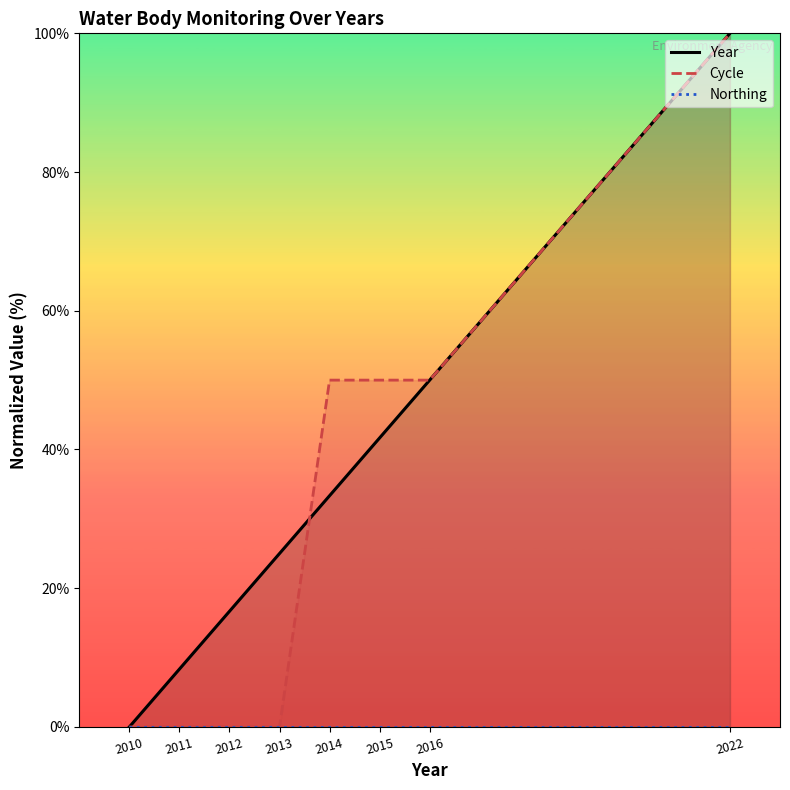

Which category has the highest value across all series?

2022